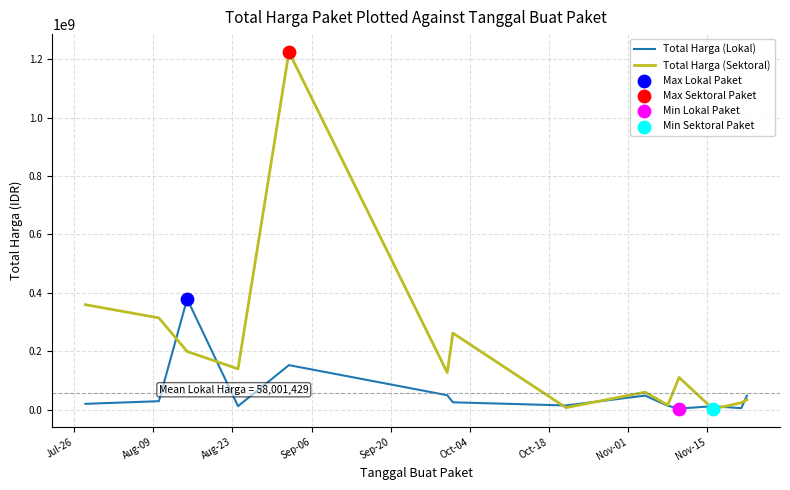

What is the greatest value displayed?

1224682000